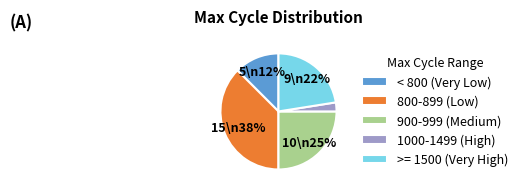

To the nearest percent, what is the difference between the >= 1500 (Very High) and 1000-1499 (High) slice percentages?

20%